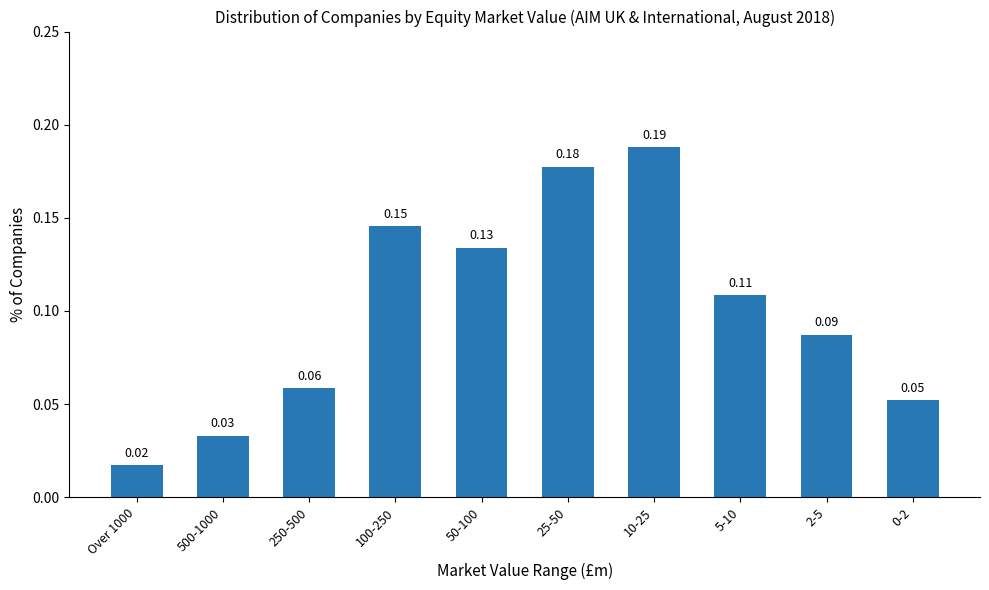

What is the label of the 10th bar from the right?

Over 1000